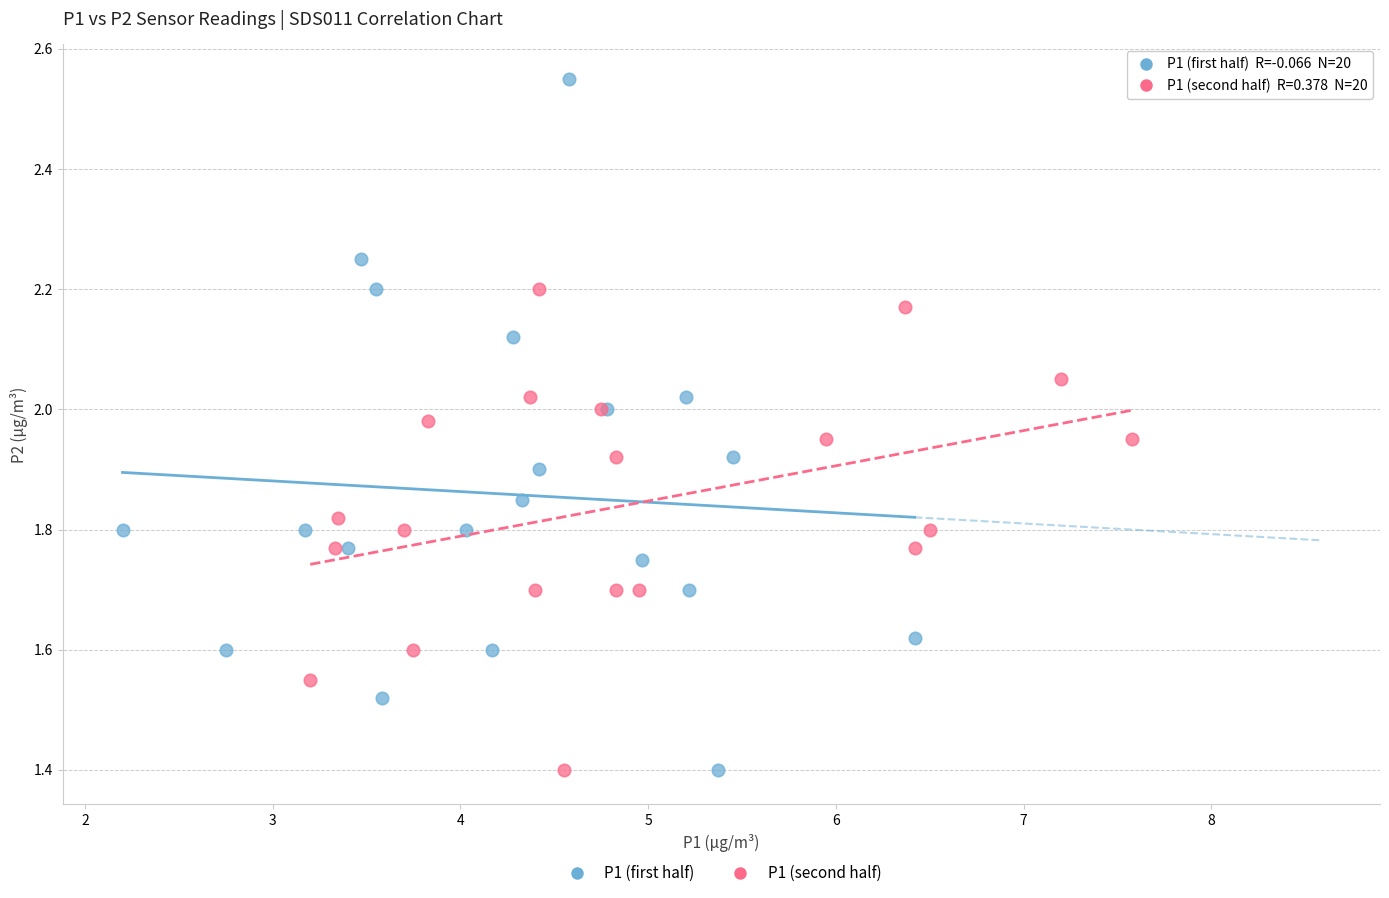

Which series has the widest spread of Y values?

P1 (first half)